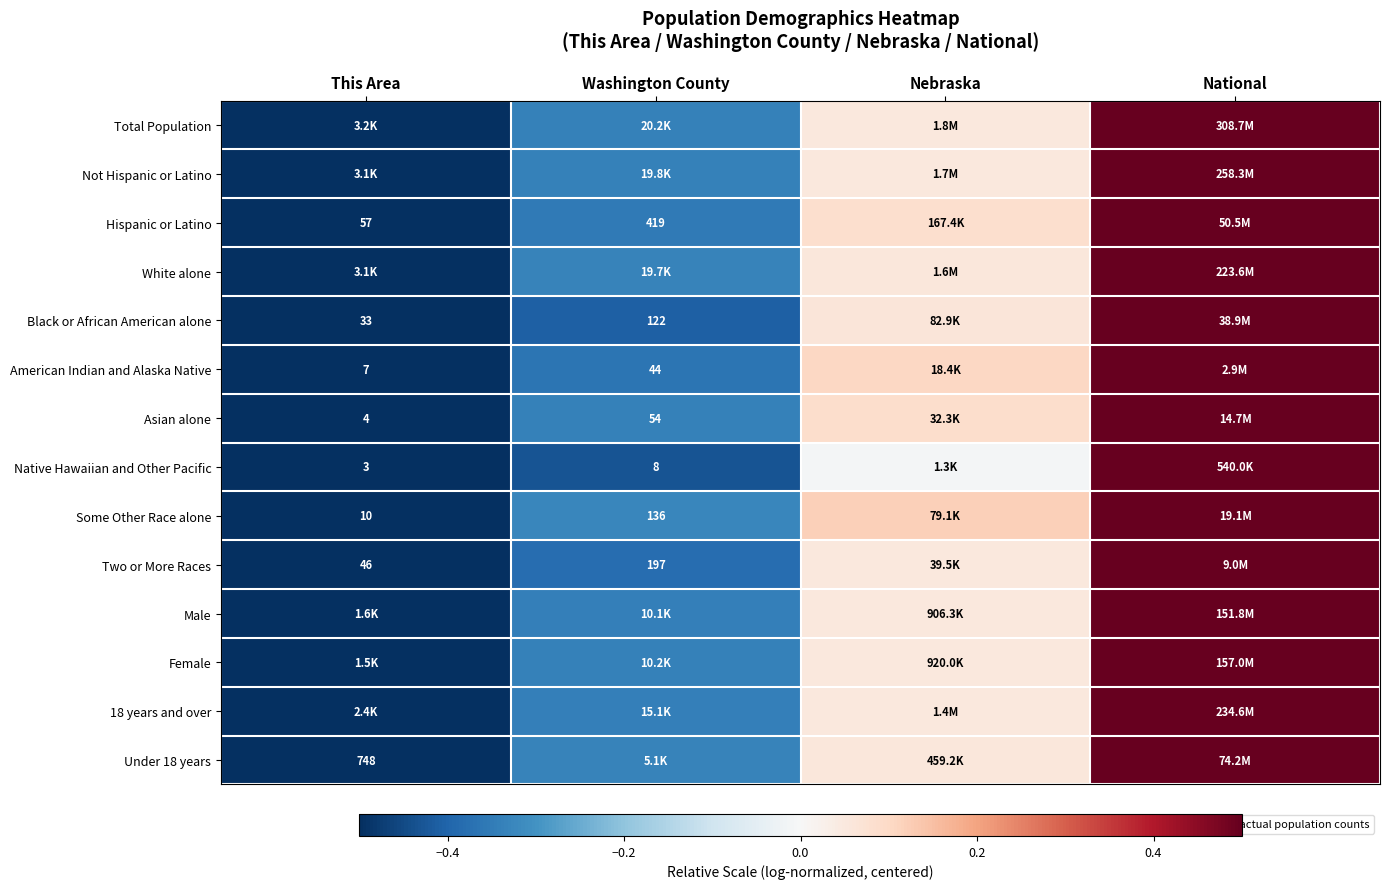

Which label corresponds to the smallest value in the chart?

This Area